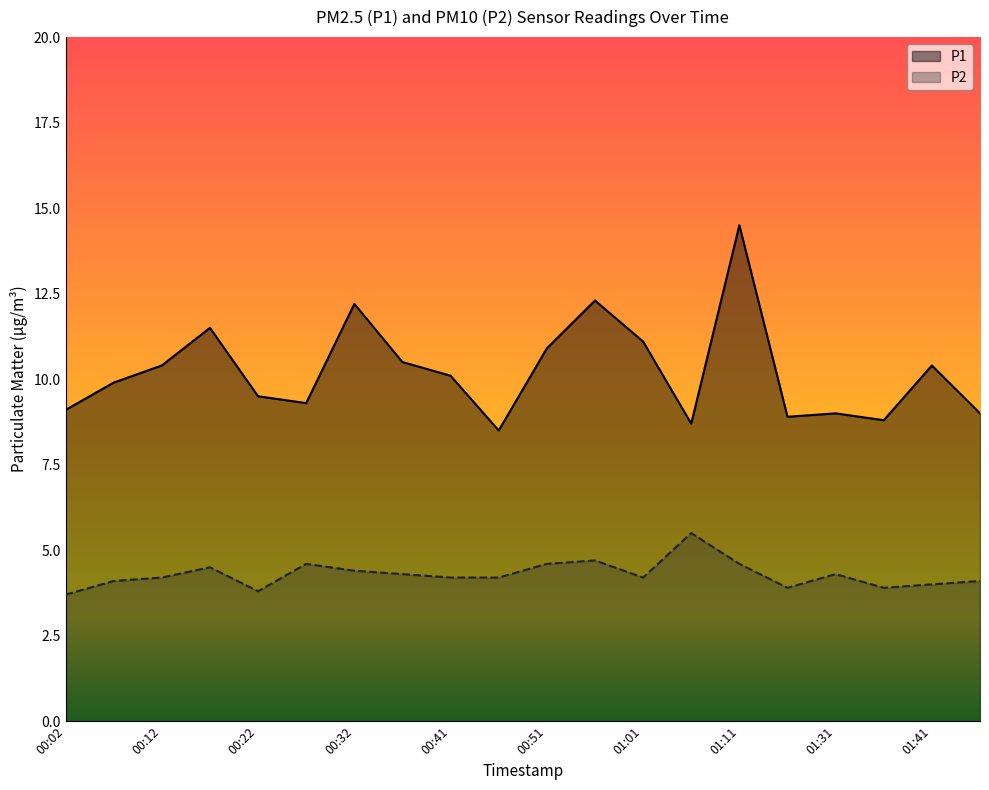

True or false: P2 and P1 intersect in this chart.

False